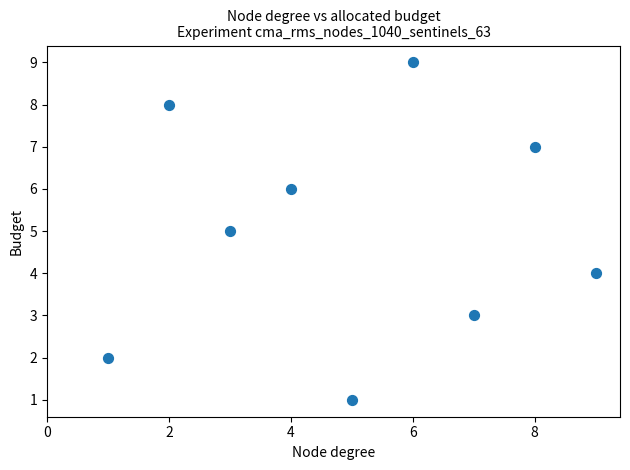

What is the average X value?

5